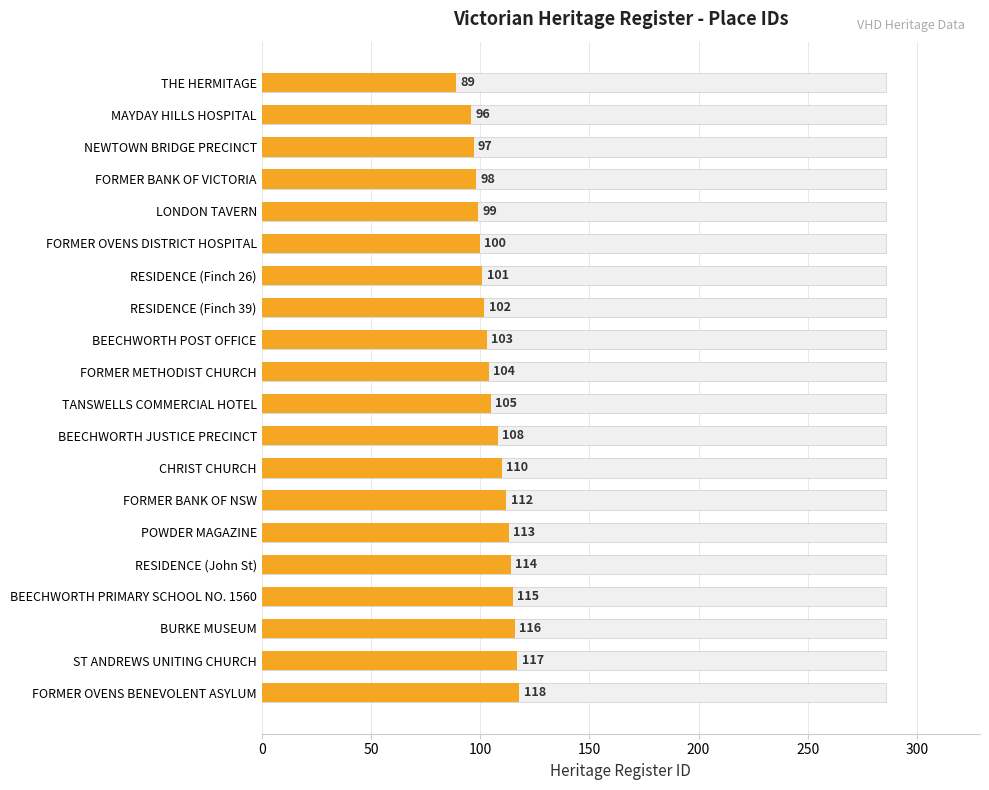

What is the value of the 14th bar from the left?

112